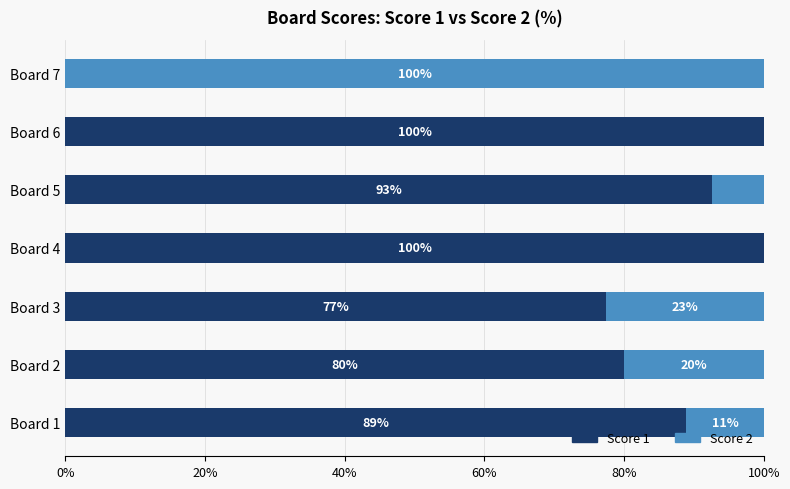

What is the total value across all series at Board 7?

100.0